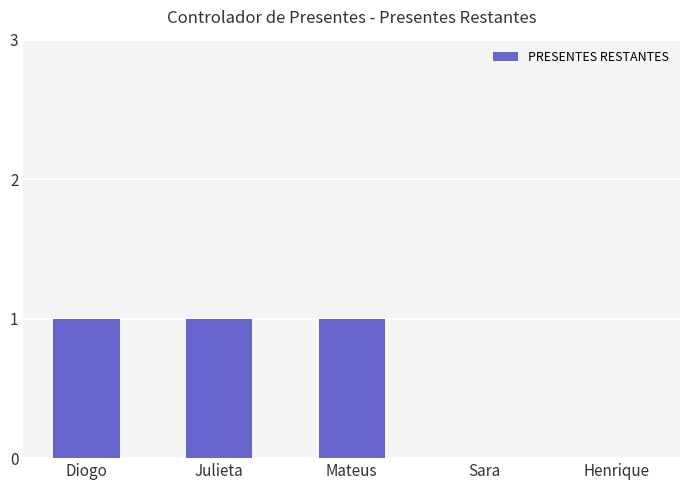

The chart shows a value of -1 at Henrique. True or false?

False